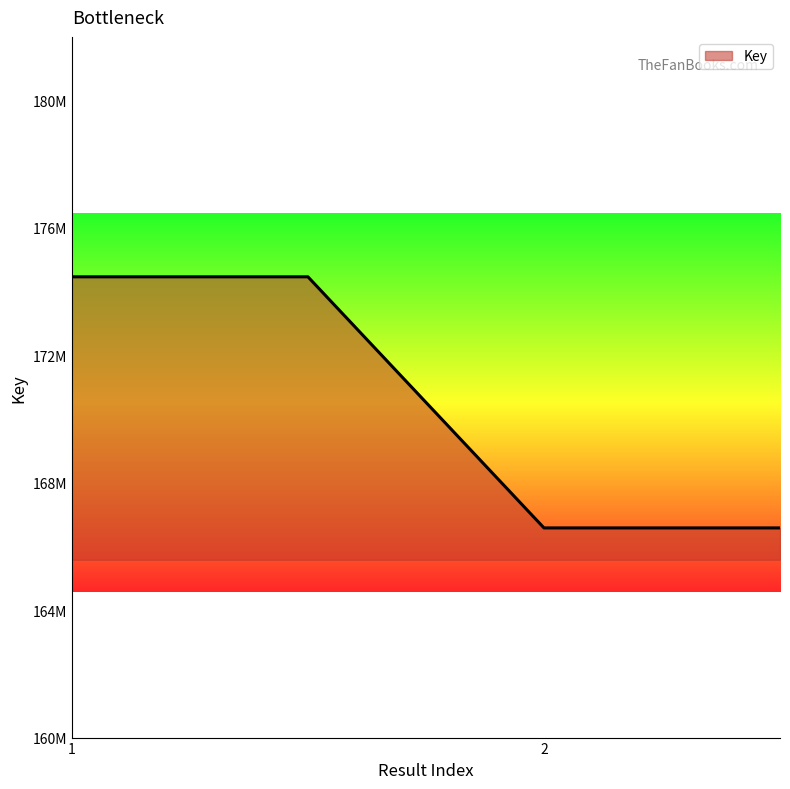

Reading left to right, what are all the values shown in this chart?

174466844	174466844	166582835	166582835